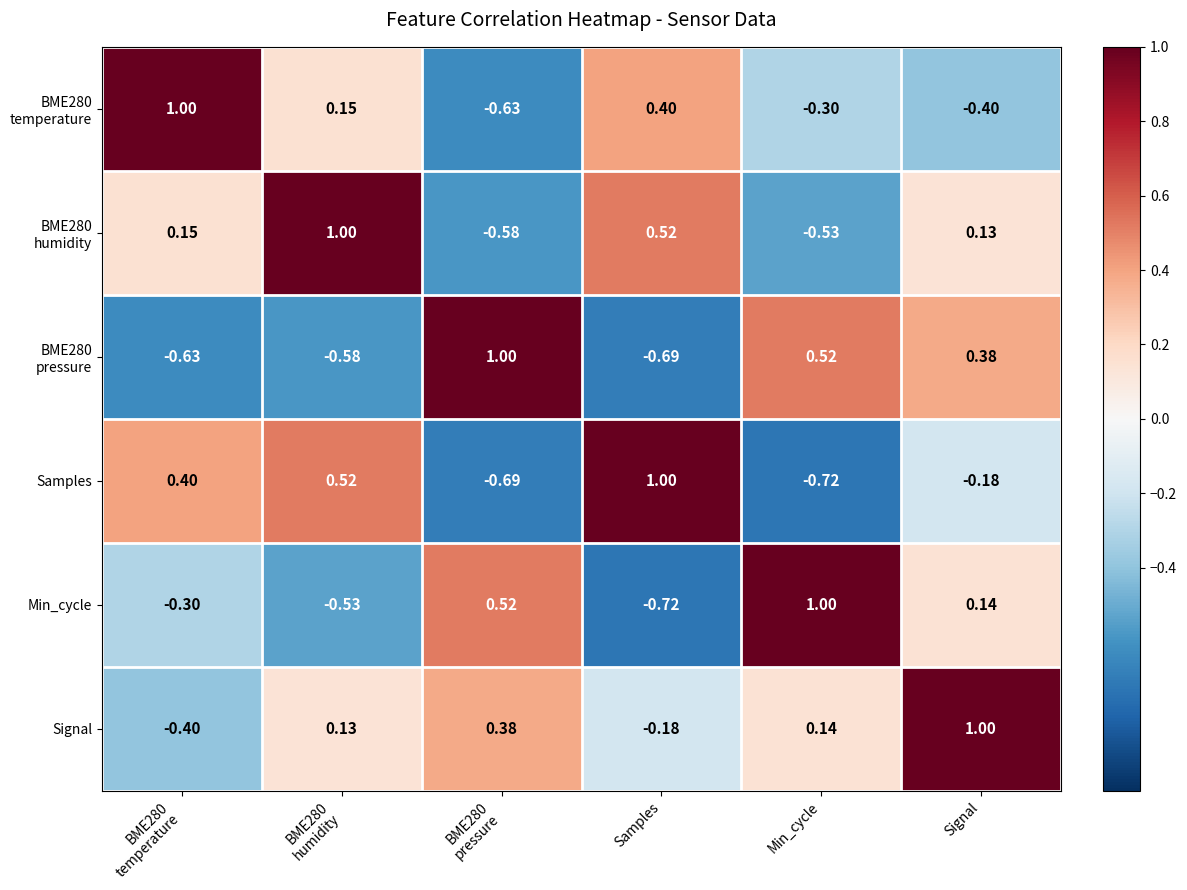

Which category has the highest value in the Signal series?

Signal